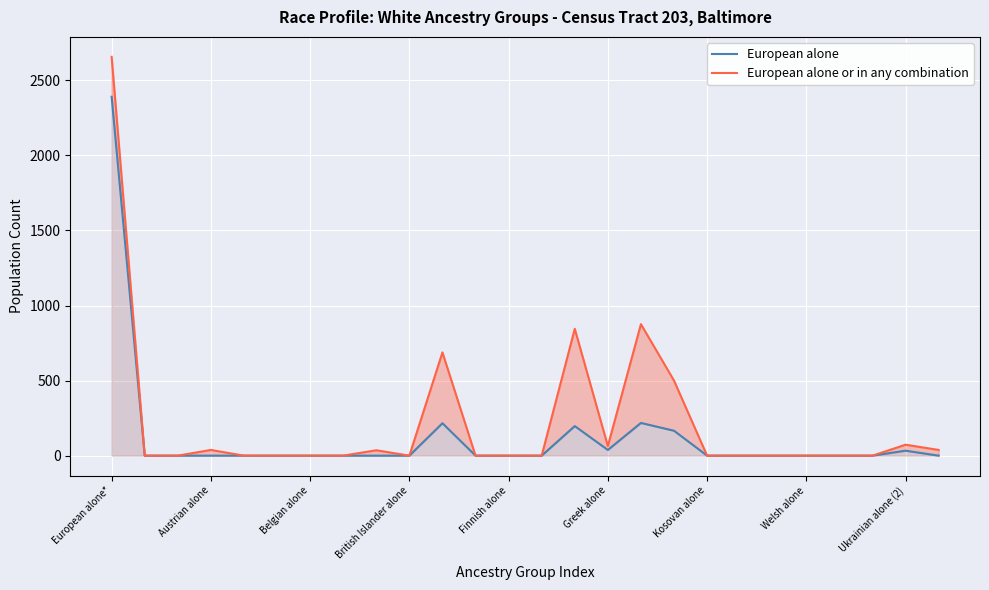

Reading left to right, list all the values displayed in this chart.

European alone: 2391	0	0	0	0	0	0	0	0	0	216	0	0	0	197	38	218	166	0	0	0	0	0	0	33	0
European alone or in any combination: 2657	0	0	38	0	0	0	0	36	0	688	0	0	0	845	64	876	500	0	0	0	0	0	0	73	38